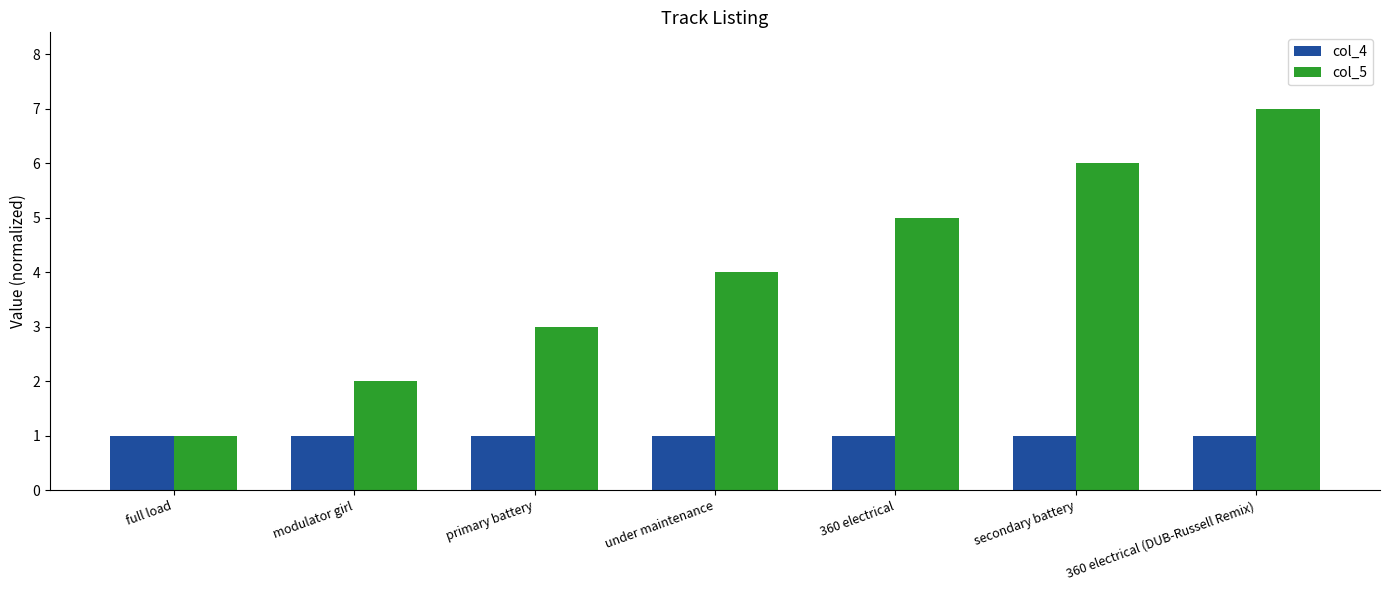

Is the value of col_4 at full load greater than the value of col_5 at under maintenance?

No